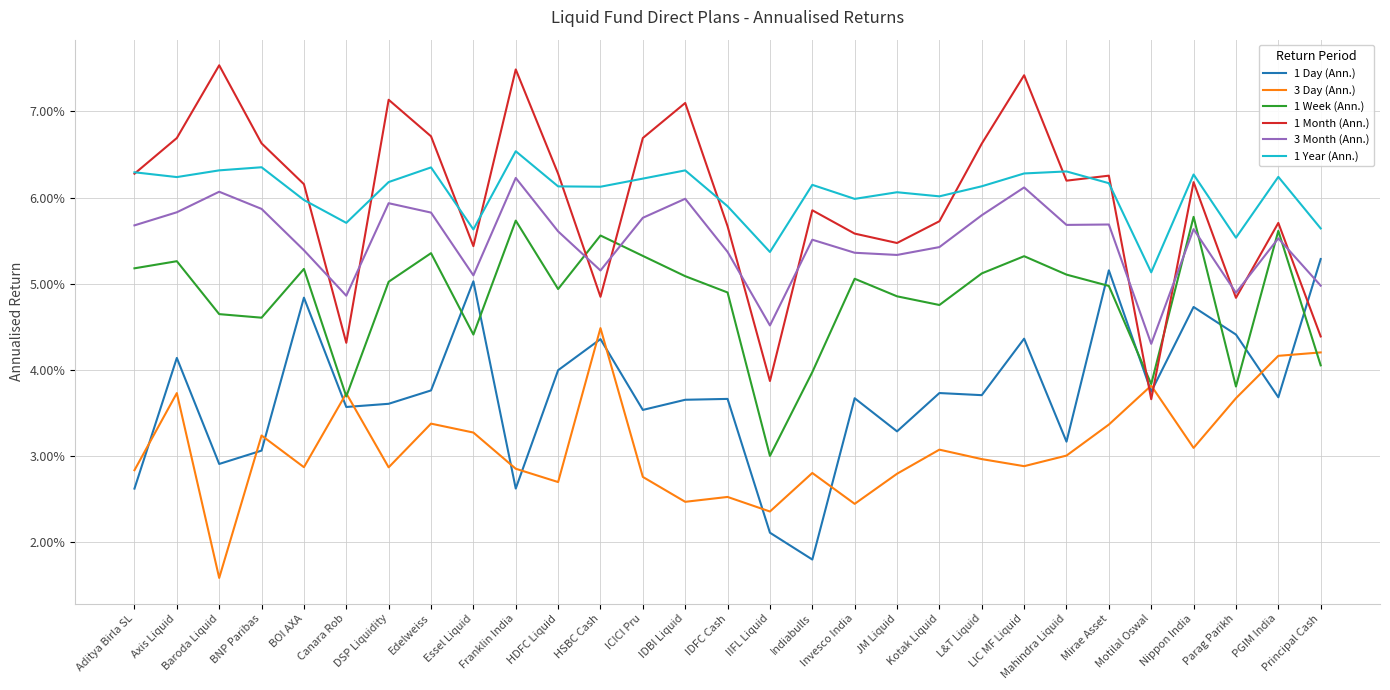

Which series has the widest spread of values?

1 Month (Ann.)